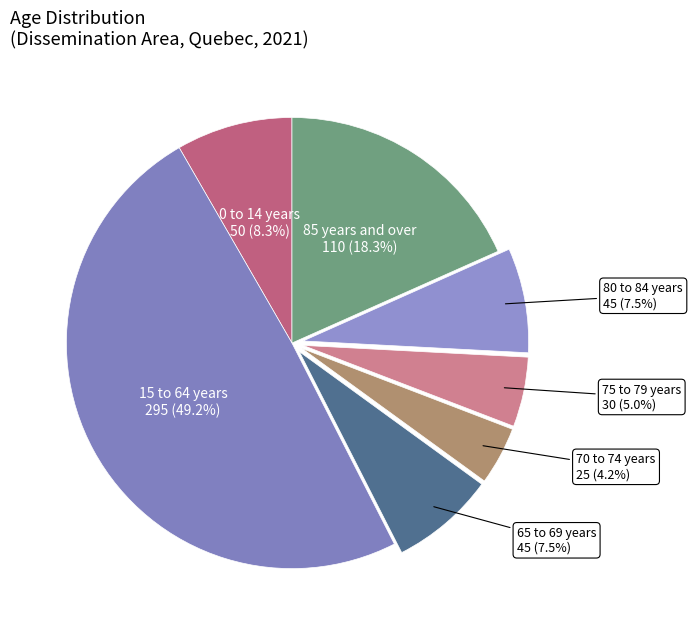

What is the smallest slice in the pie chart?

70 to 74 years